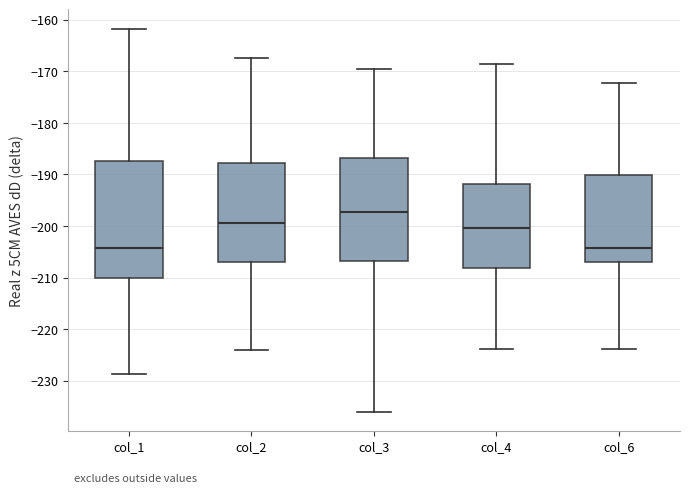

Reading left to right, transcribe this box plot: for each box, give where its median line is, the range the box spans, and where its two whiskers end, as read against the y-axis. The values are not printed on the chart, so give them approximately, as read against the axis.

col_1: median -204, box -210 to -187, whiskers -229 to -162
col_2: median -199, box -207 to -188, whiskers -224 to -167
col_3: median -197, box -207 to -187, whiskers -236 to -169
col_4: median -200, box -208 to -192, whiskers -224 to -169
col_6: median -204, box -207 to -190, whiskers -224 to -172